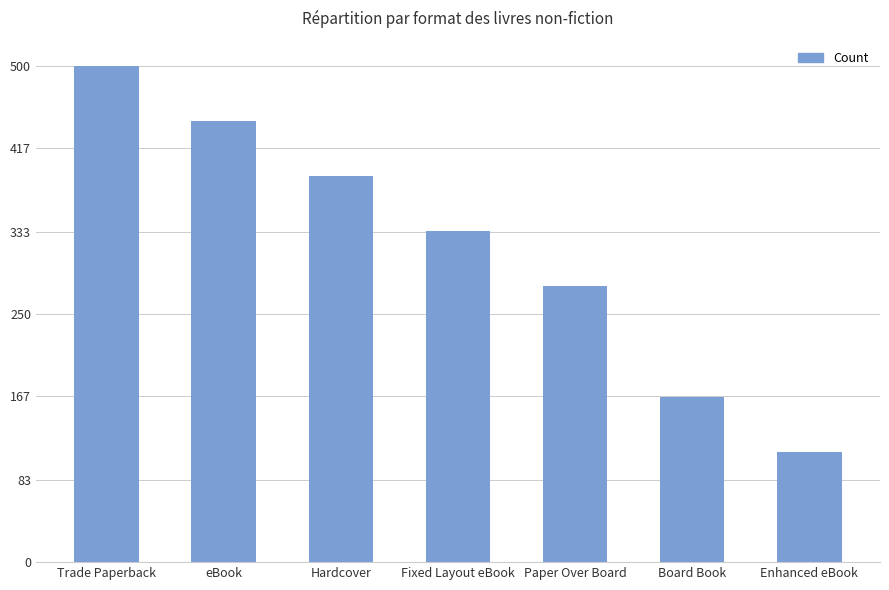

What is the ratio of the value at Board Book to the value at eBook?

0.4